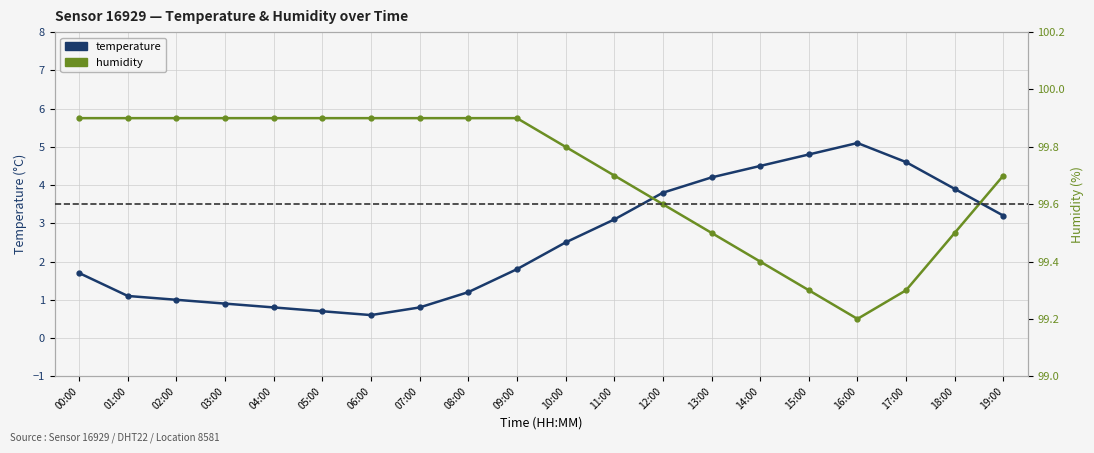

What is the difference between the maximum and minimum values in the temperature series?

4.5